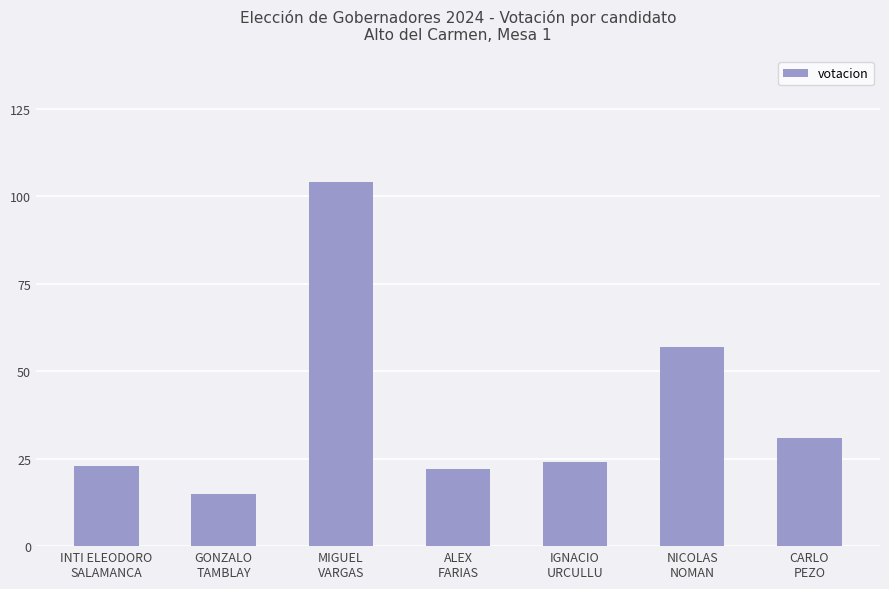

What is the value of the 2nd bar from the left?

15